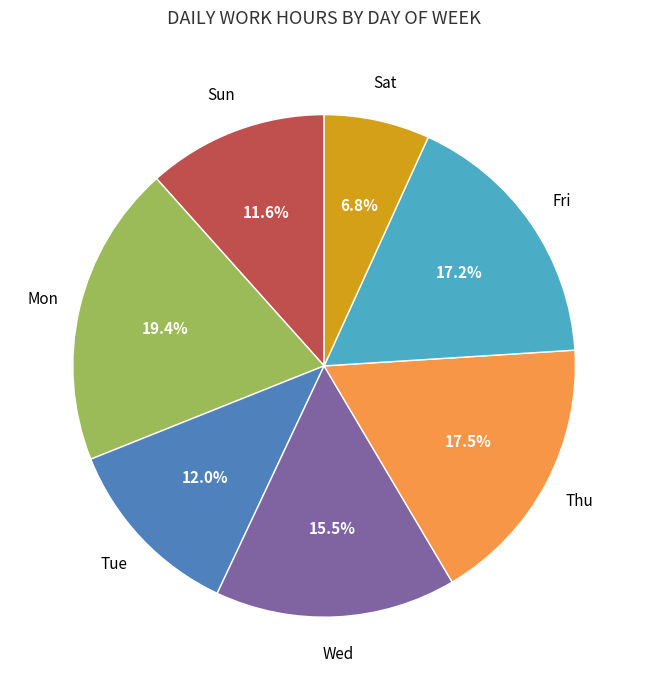

Which slice is the largest?

Mon